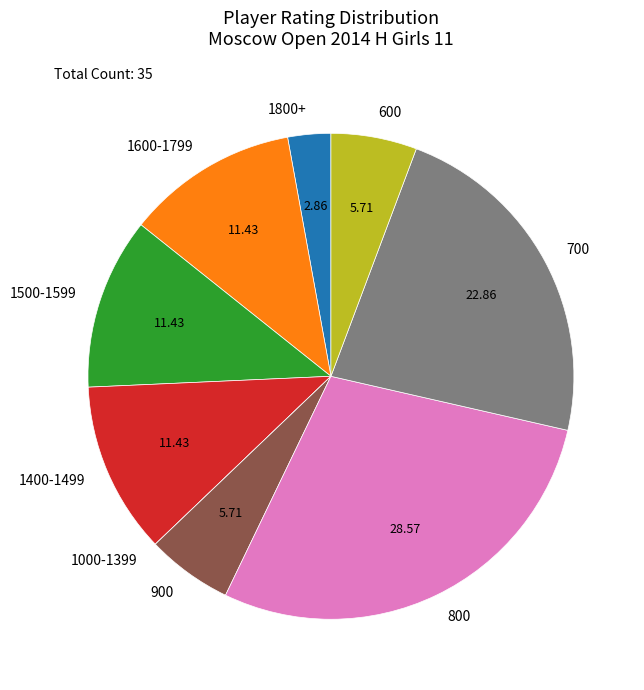

Does any single category account for the majority?

No